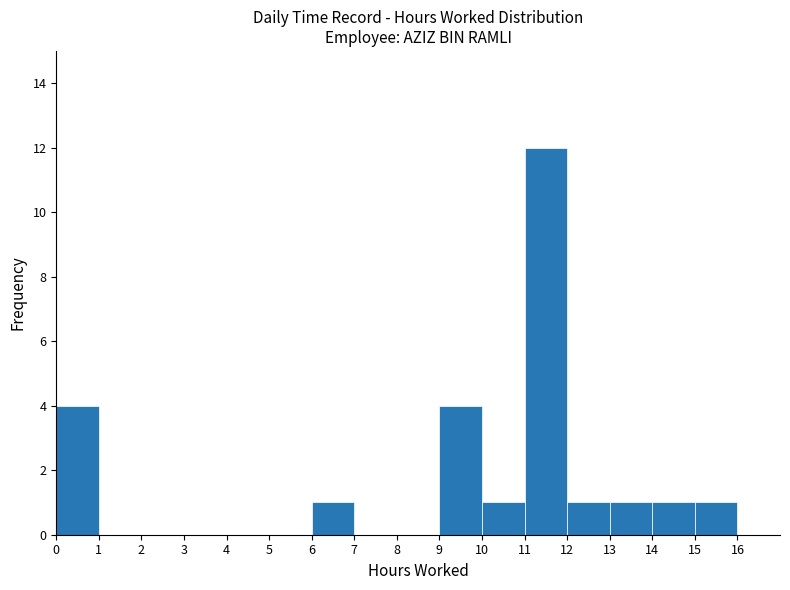

Reading left to right, list every bar in this chart as the range it spans on the x-axis followed by its height. The values are not printed on the chart, so give them approximately, as read against the axis.

0 to 1: 4
1 to 2: 0
2 to 3: 0
3 to 4: 0
4 to 5: 0
5 to 6: 0
6 to 7: 1
7 to 8: 0
8 to 9: 0
9 to 10: 4
10 to 11: 1
11 to 12: 12
12 to 13: 1
13 to 14: 1
14 to 15: 1
15 to 16: 1